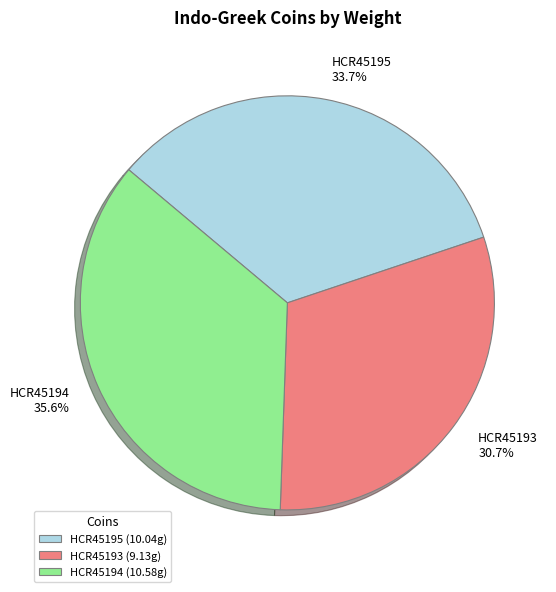

How many slices are in this pie chart?

3